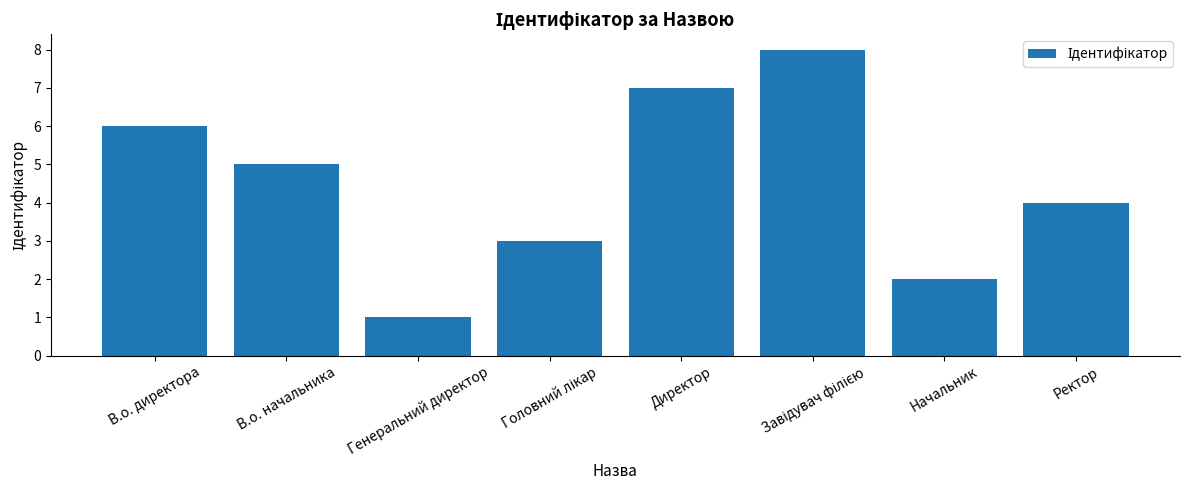

Reading left to right, list all the values displayed in this chart.

6	5	1	3	7	8	2	4